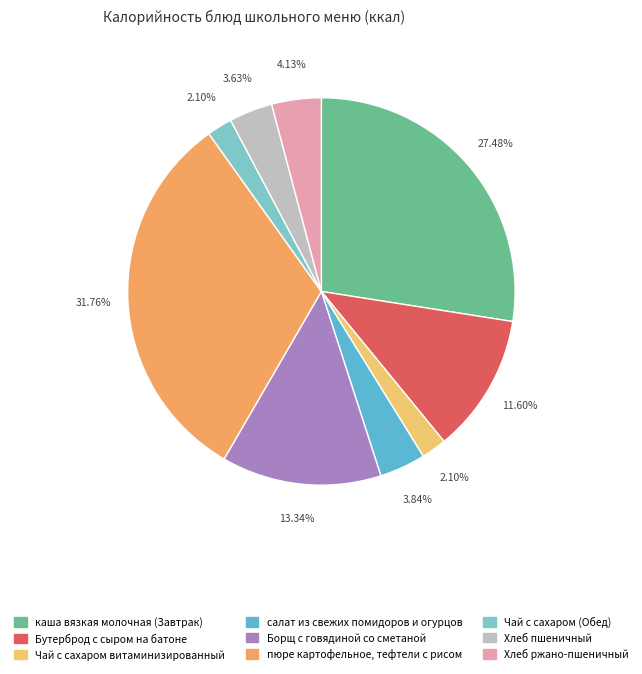

How many segments does this pie chart have?

9